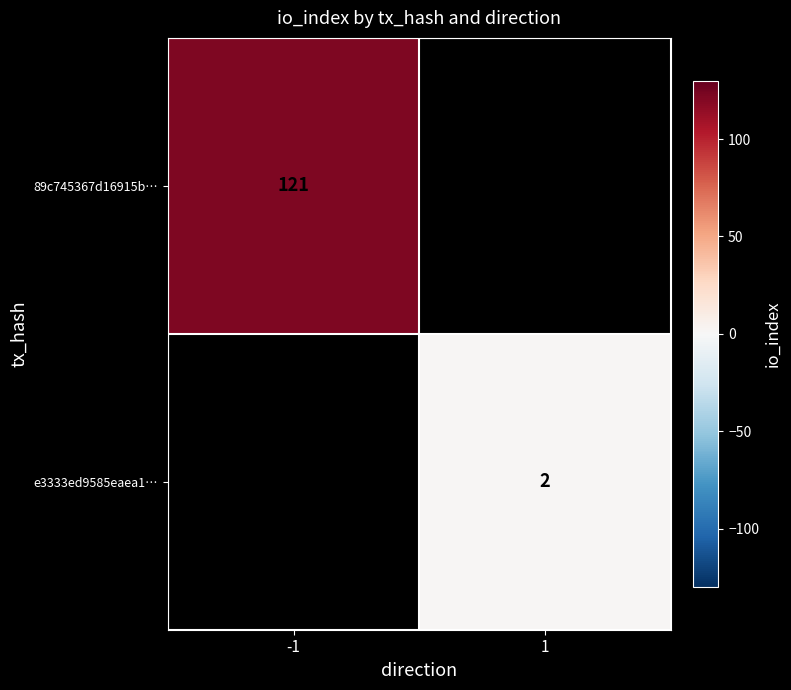

The value of e3333ed9585eaea1… at 1 is 1. True or false?

False